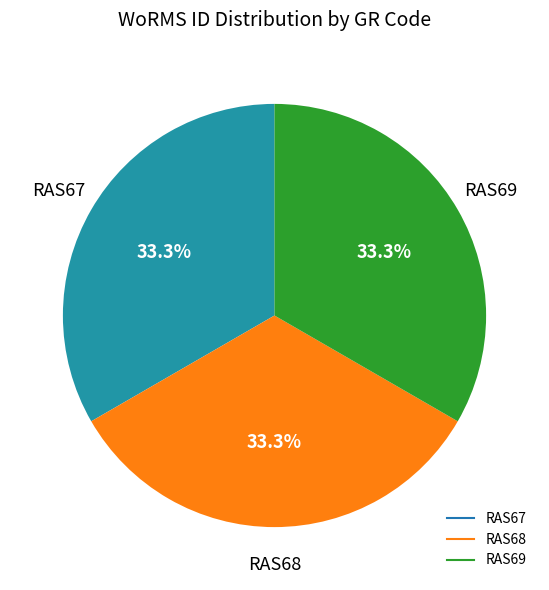

What percentage do RAS67 and RAS69 together represent?

66.7%